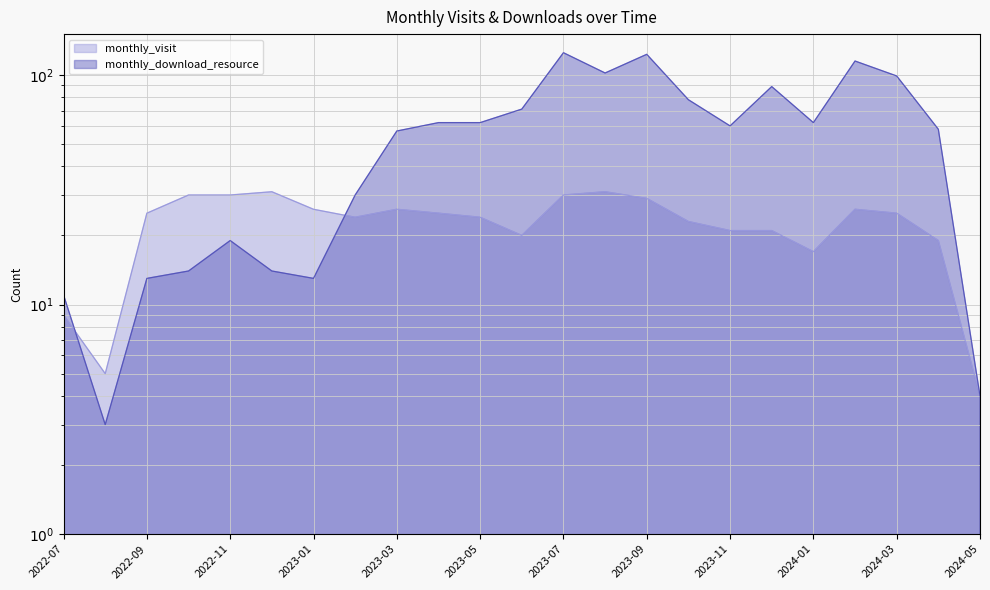

What is the difference between the highest and lowest values at 2023-12?

68